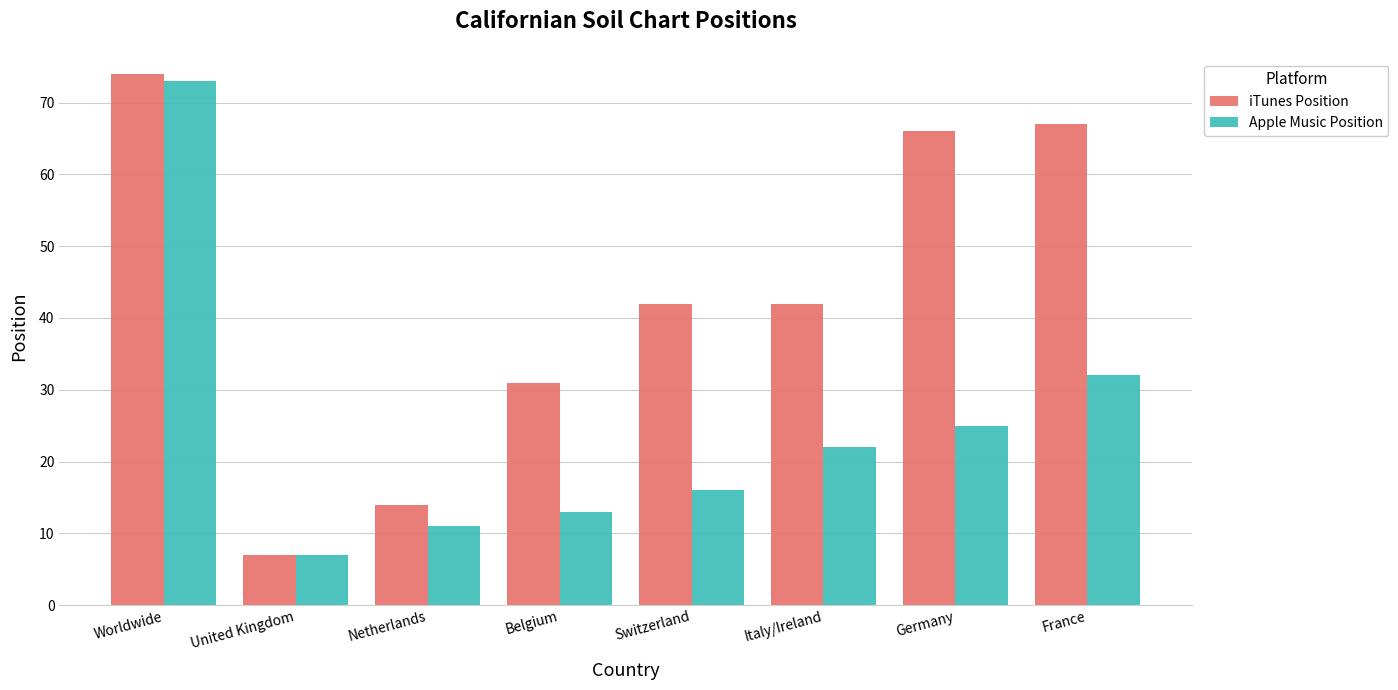

Reading left to right, transcribe all the data shown in this chart.

iTunes Position: 74	7	14	31	42	42	66	67
Apple Music Position: 73	7	11	13	16	22	25	32